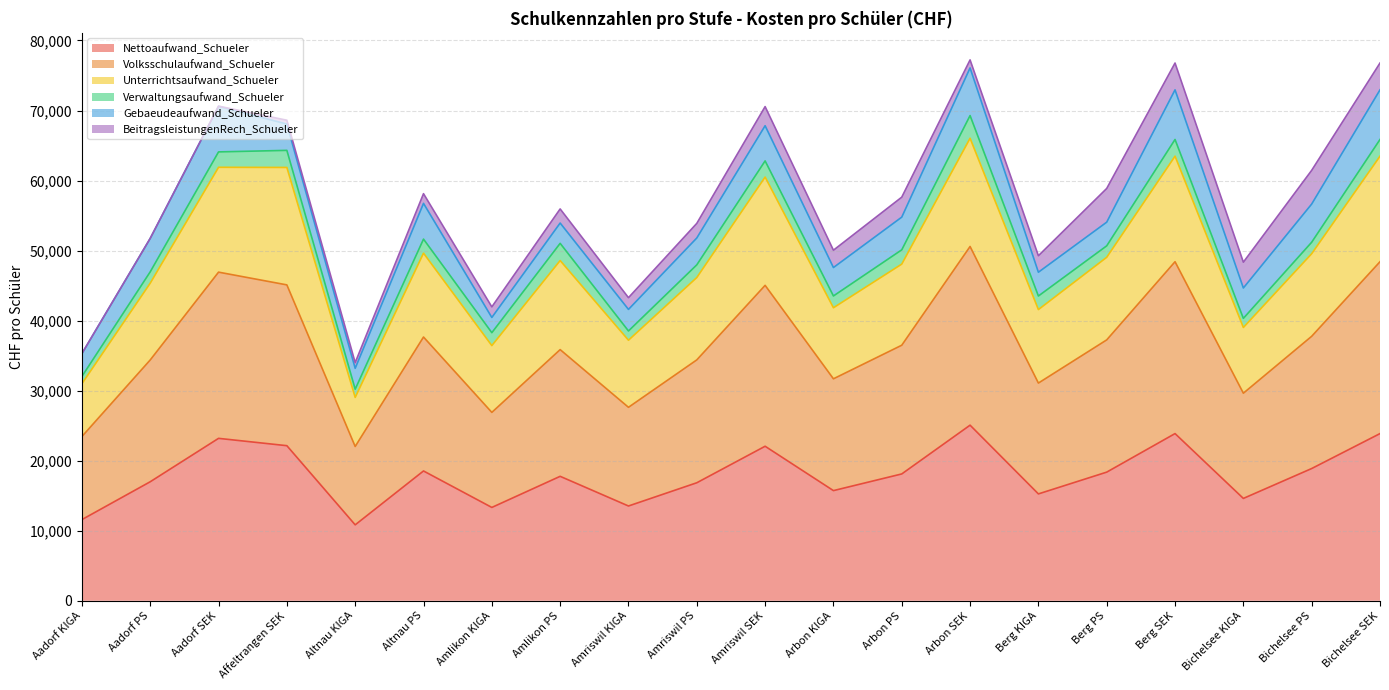

How many lines are shown in the chart?

6